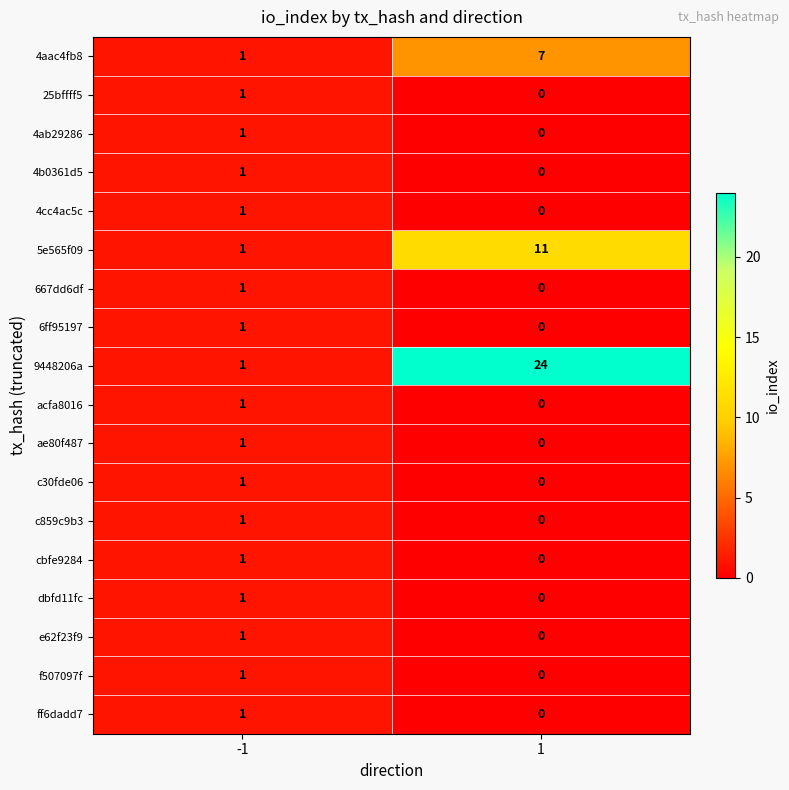

Rank the categories by dbfd11fc value from highest to lowest.

-1, 1